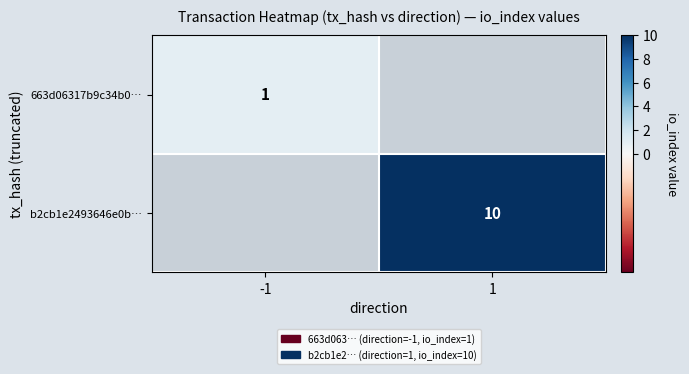

Is it true that 663d06317b9c34b0… equals 1 at -1?

True